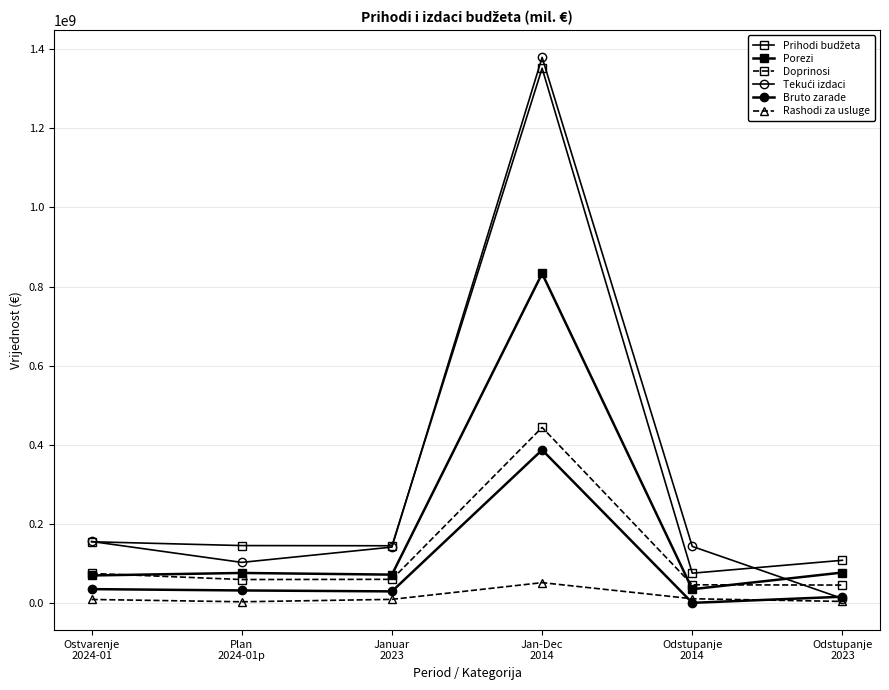

Is it true that Doprinosi equals 103385720.8 at Plan
2024-01p?

False